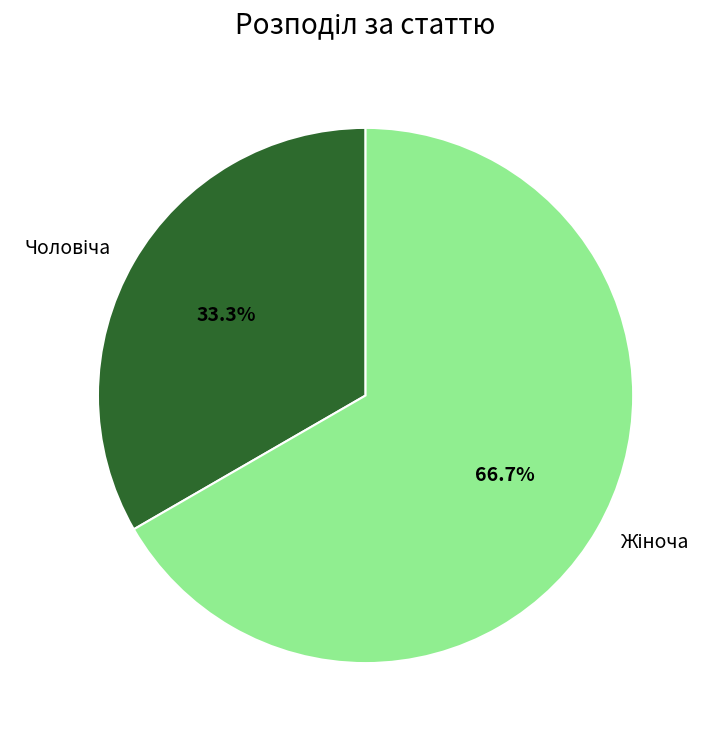

To the nearest percent, what is the average slice percentage?

50%